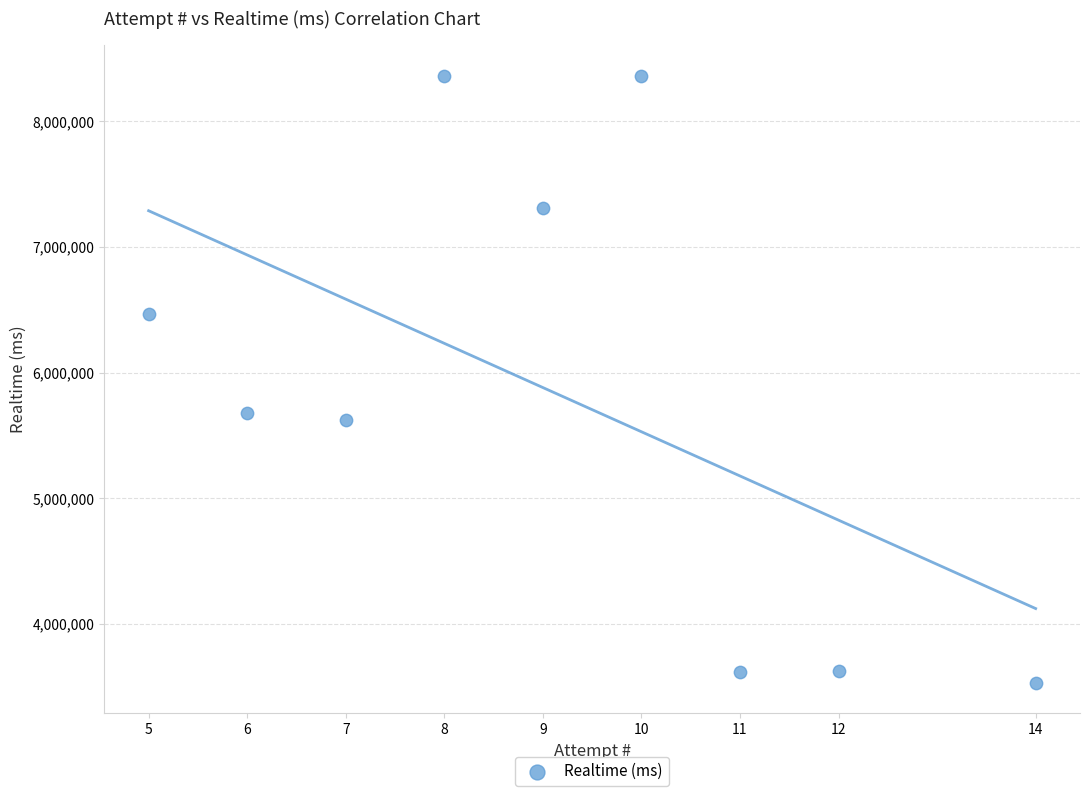

What is the average Y value?

5841473